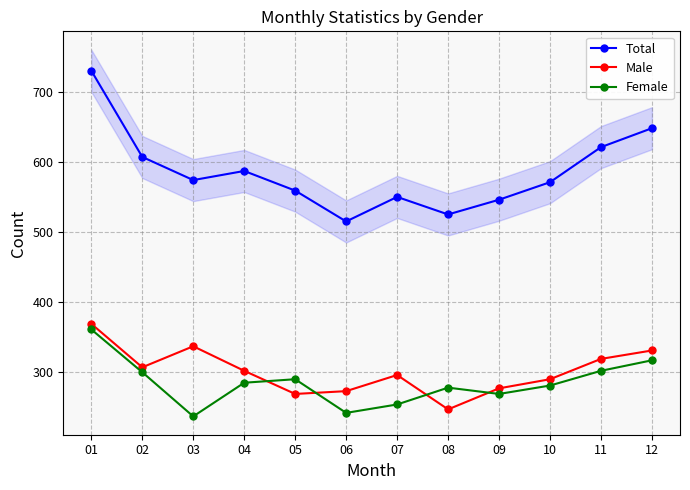

Reading left to right, what are all the values shown in this chart?

Total: 730	607	574	587	559	515	550	525	546	571	621	648
Male: 369	307	337	302	269	273	296	247	277	290	319	331
Female: 361	300	237	285	290	242	254	278	269	281	302	317